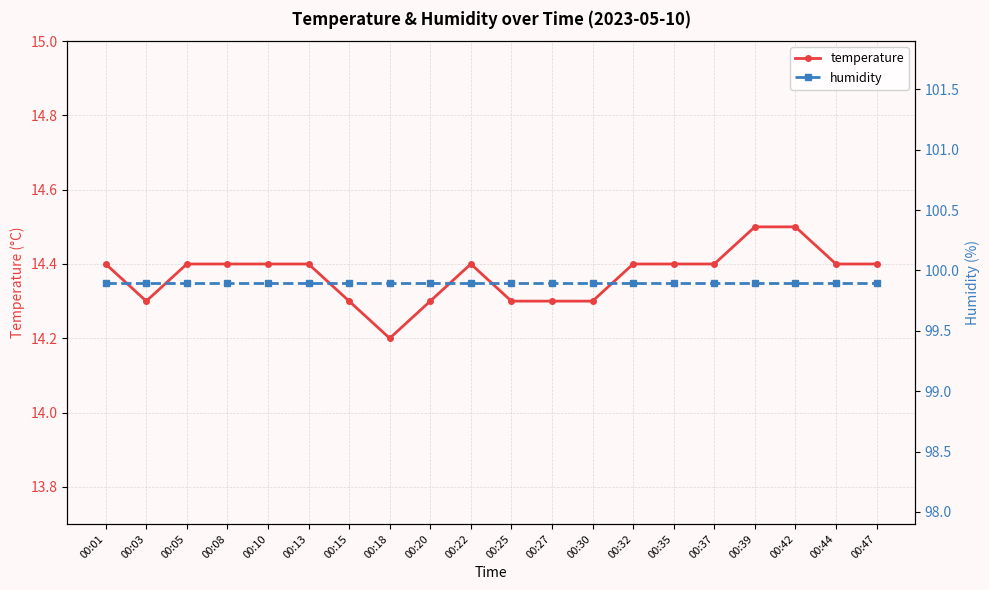

Count the number of categories in the chart.

20